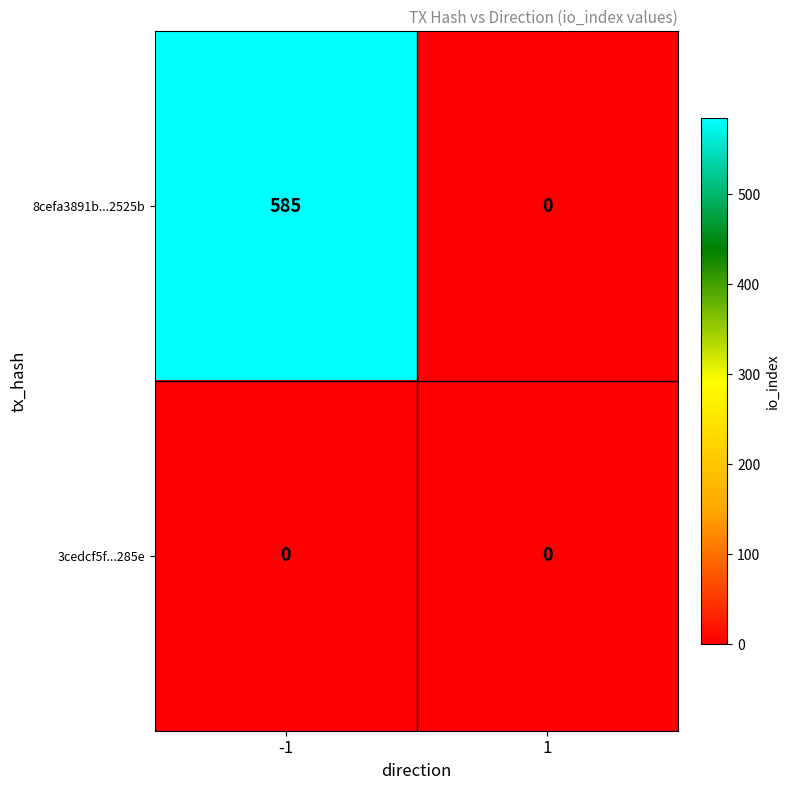

What is the sum of the 8cefa3891b...2525b values at 1 and -1?

585